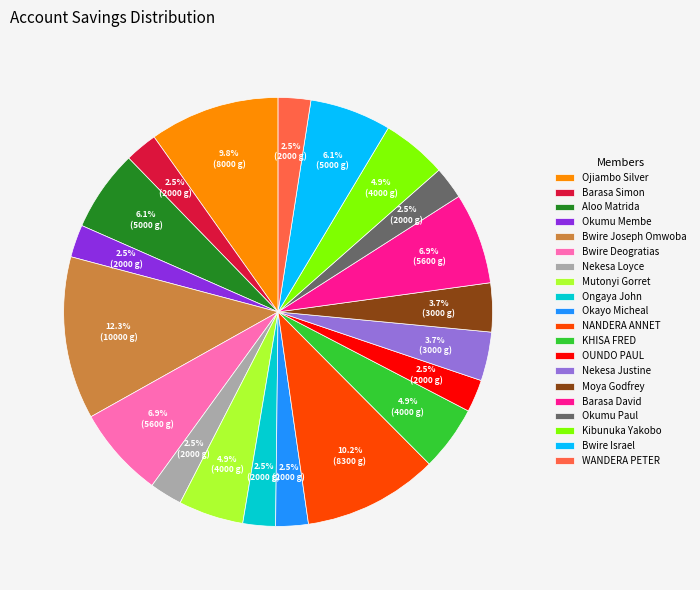

Which has a higher value, WANDERA PETER or Bwire Deogratias?

Bwire Deogratias